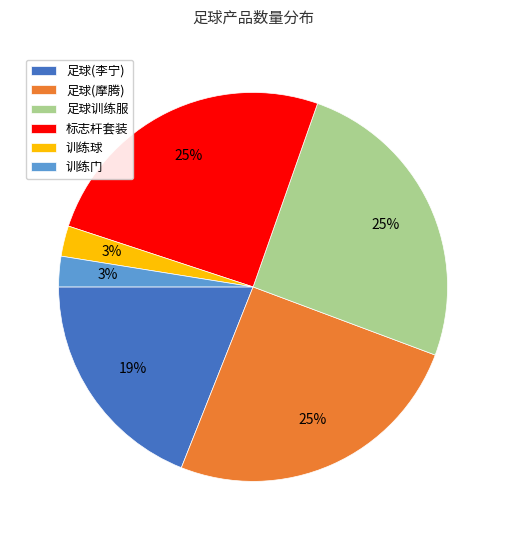

Approximately how many times larger is the value at 训练球 compared to 训练门?

1.0